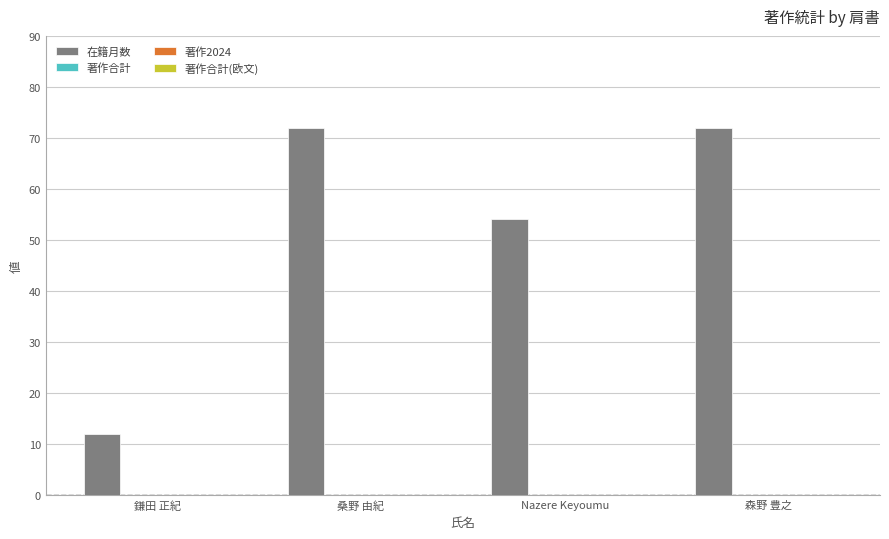

What is the smallest value displayed?

12